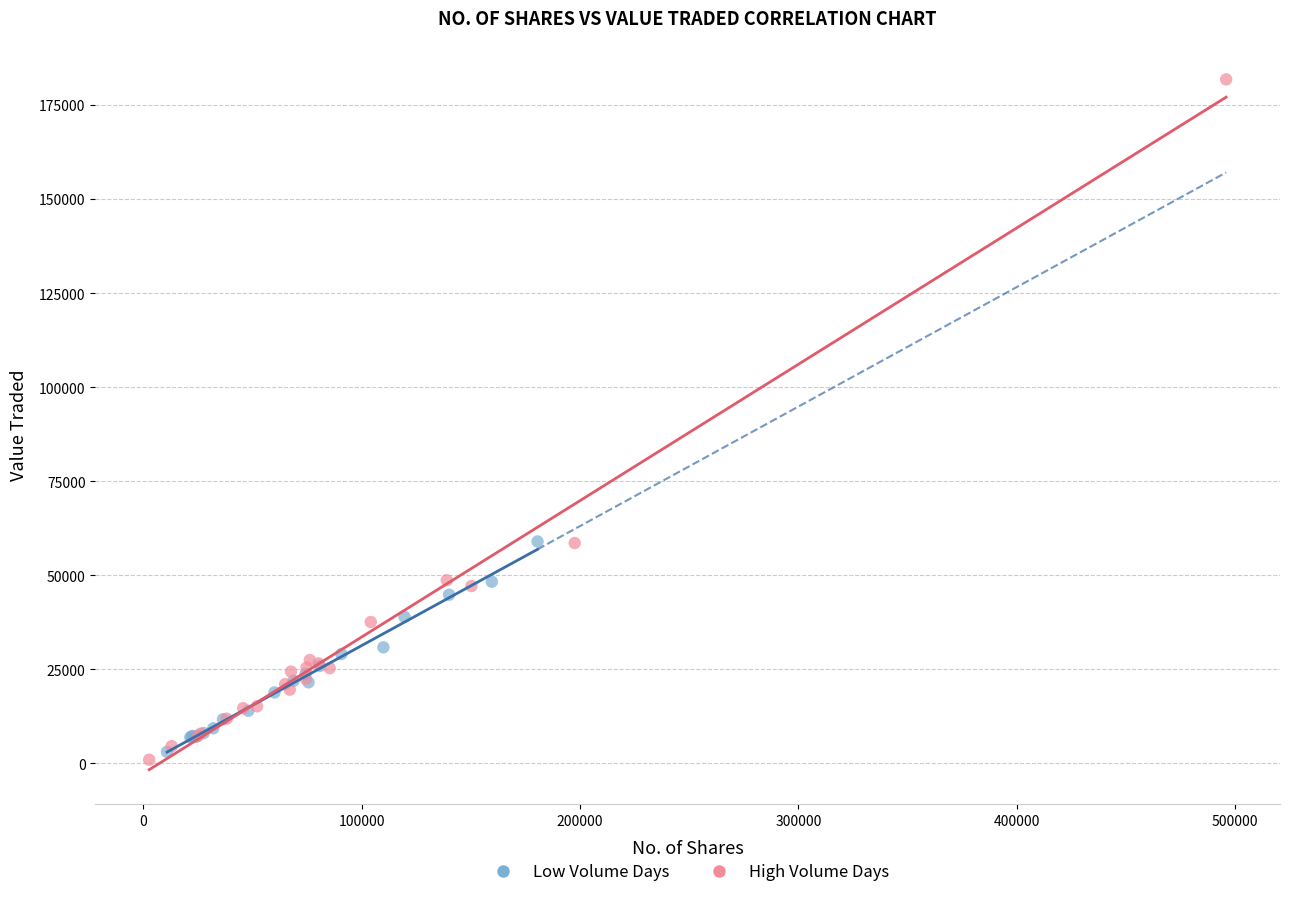

Which series contains the lowest Y value?

High Volume Days